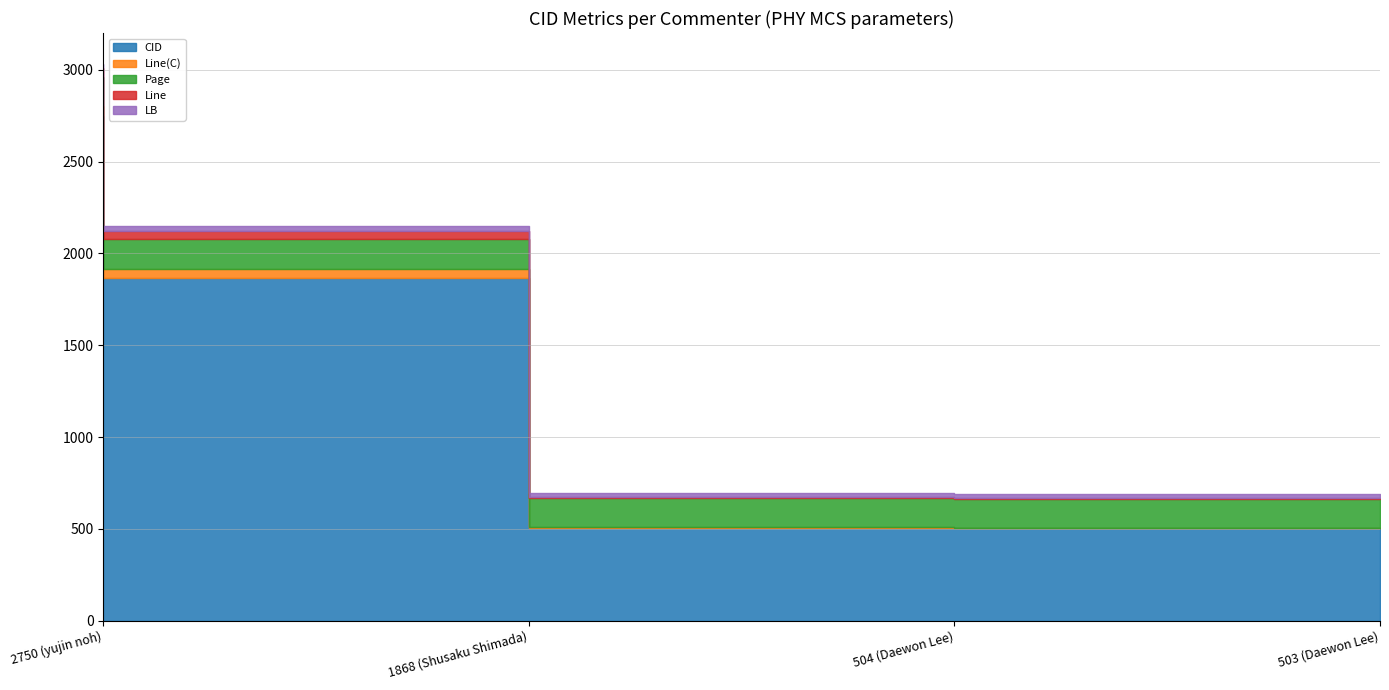

At which label does Line reach its peak?

2750 (yujin noh)